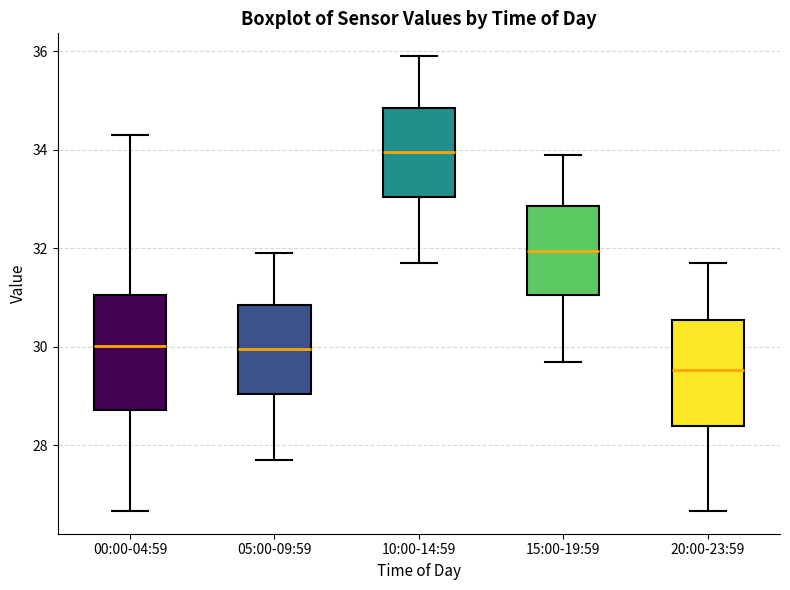

Reading left to right, read every box against the y-axis: the position of its median line, the range the box covers, and the ends of its whiskers. The values are not printed on the chart, so give them approximately, as read against the axis.

00:00-04:59: median 30.0, box 28.8 to 31.0, whiskers 26.6 to 34.4
05:00-09:59: median 30.0, box 29.0 to 30.8, whiskers 27.8 to 32.0
10:00-14:59: median 34.0, box 33.0 to 34.8, whiskers 31.8 to 36.0
15:00-19:59: median 32.0, box 31.0 to 32.8, whiskers 29.8 to 34.0
20:00-23:59: median 29.6, box 28.4 to 30.6, whiskers 26.6 to 31.8